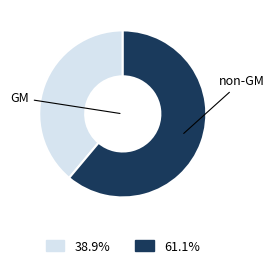

How many segments does this pie chart have?

2